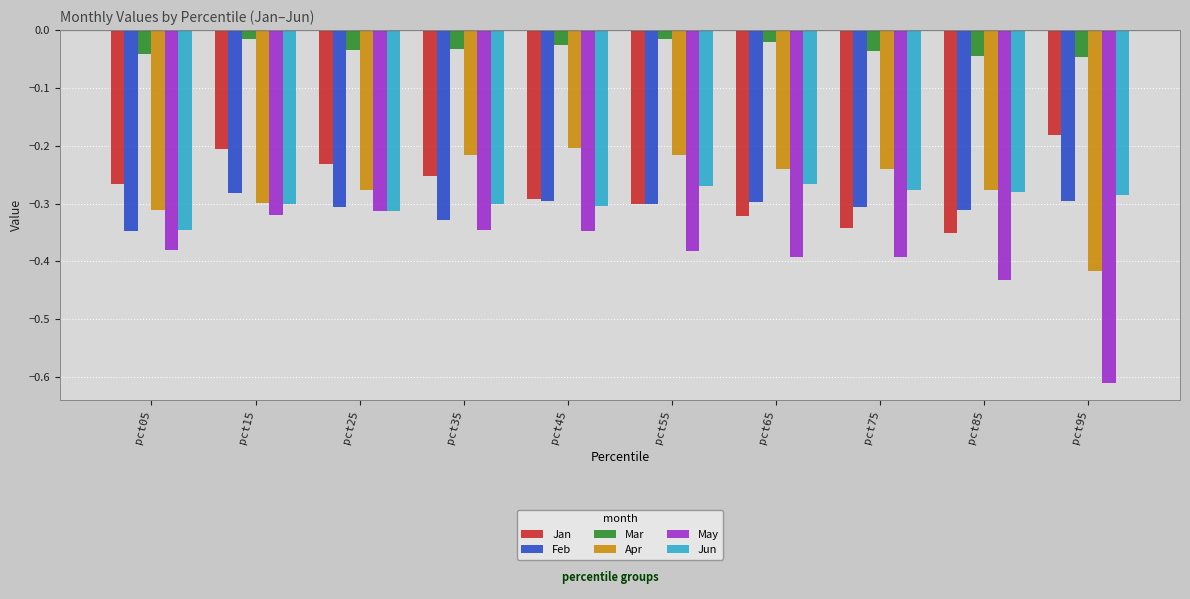

The Jun series shows -0.3 at pct35. True or false?

True